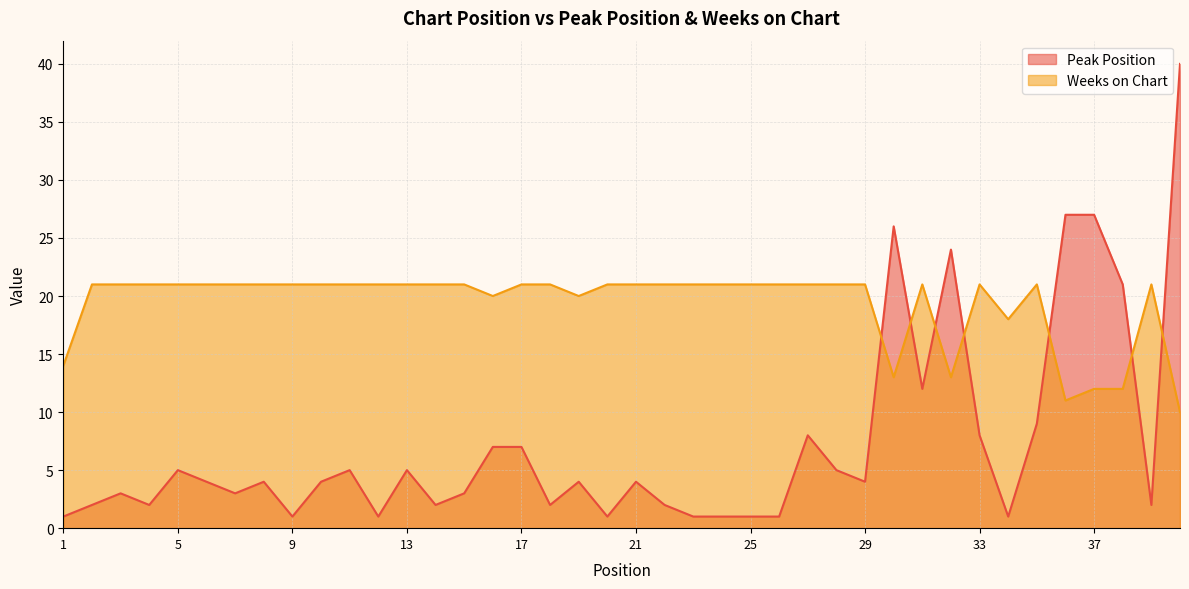

Which series ends up on top after the final intersection of Peak Position and Weeks on Chart?

Peak Position